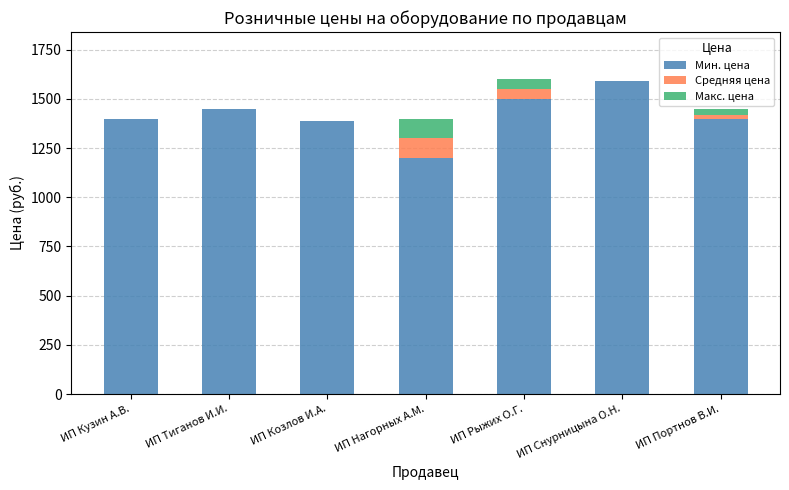

What is the highest value of the Мин. цена series?

1590